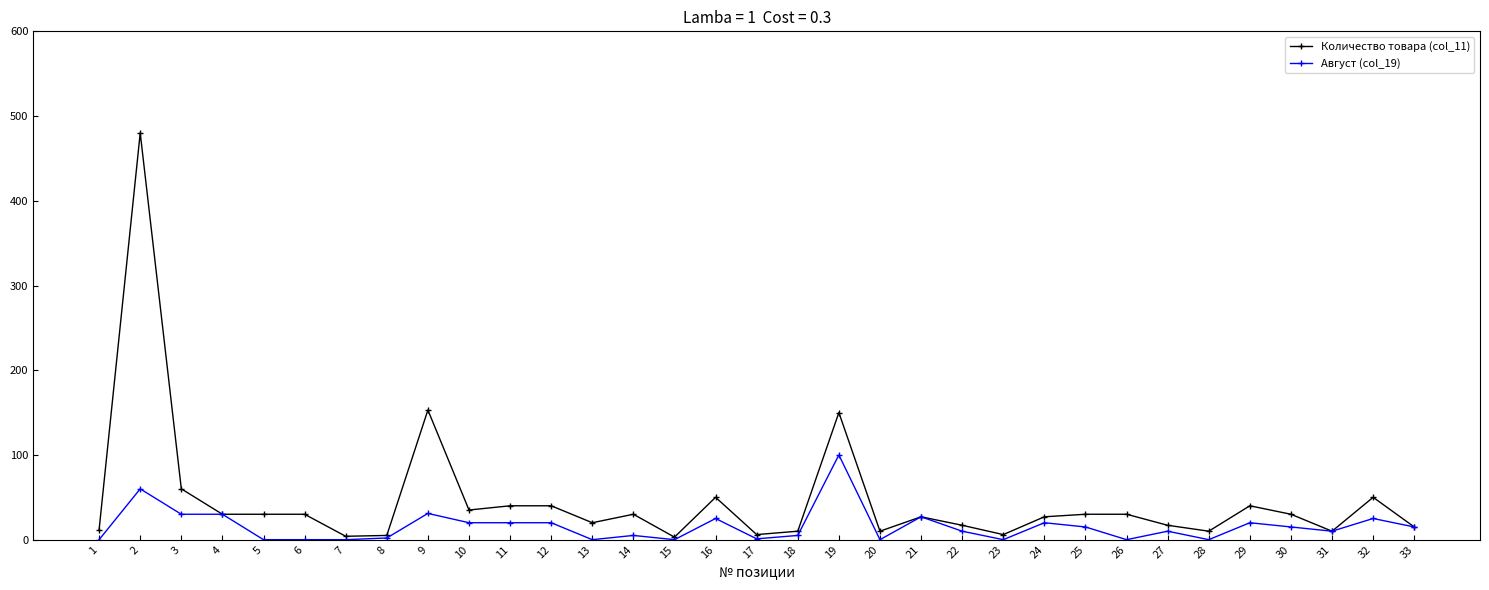

List the series in order of their overall mean, highest first.

Количество товара (col_11), Август (col_19)